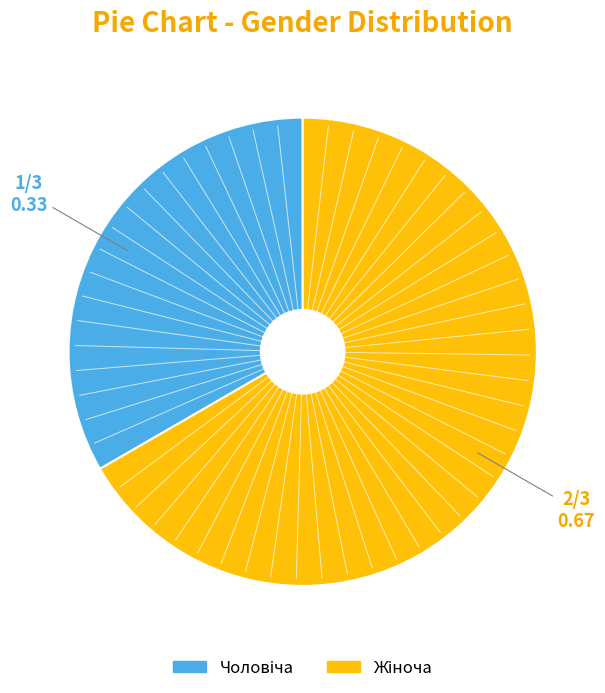

Does any single category account for the majority?

Yes